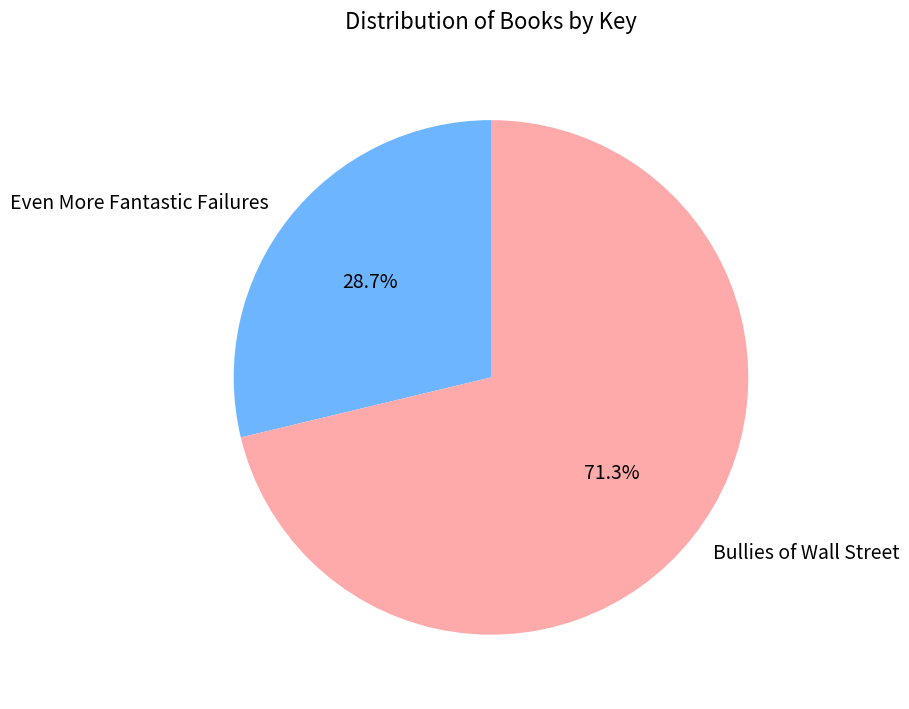

To the nearest percent, what is the difference between the largest and smallest slice percentages?

43%